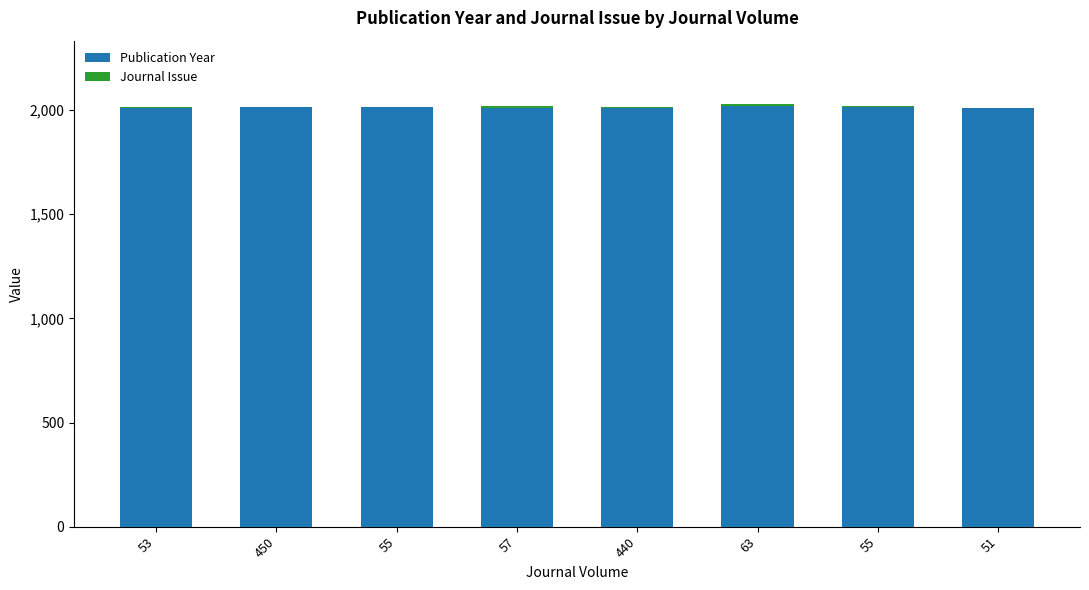

Are the bars horizontal?

No